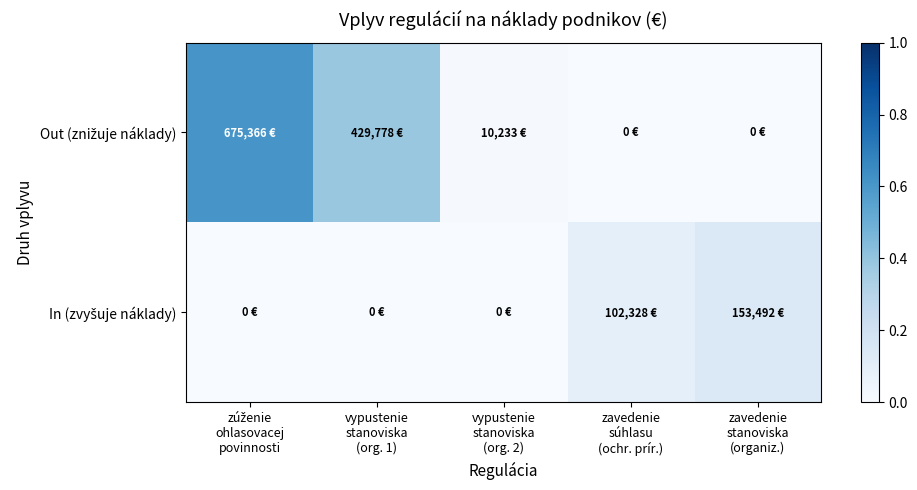

At zúženie ohlasovacej povinnosti, list the series in order from largest to smallest.

Out (znižuje náklady), In (zvyšuje náklady)